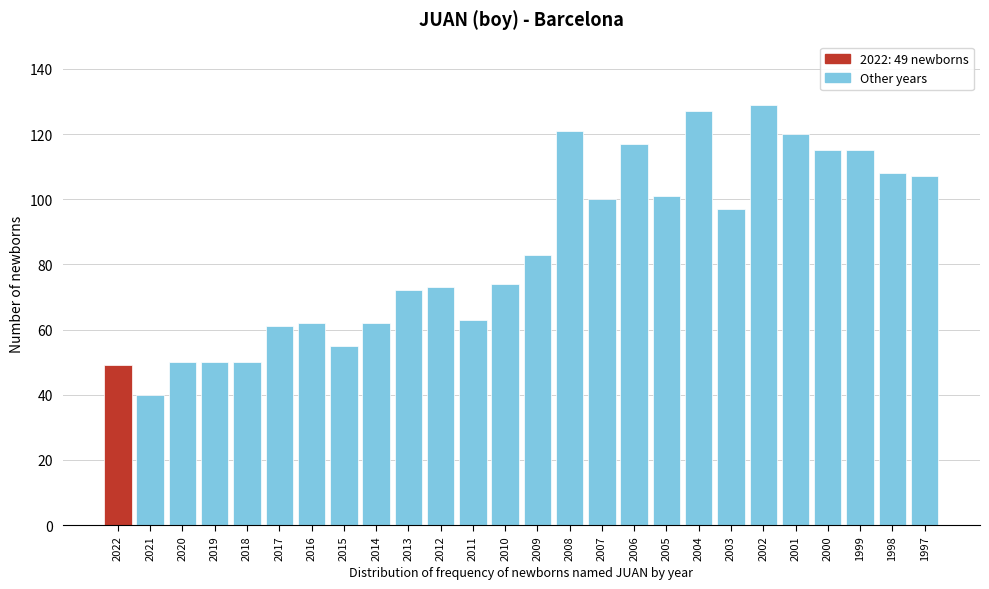

Reading left to right, list all the values displayed in this chart.

49	40	50	50	50	61	62	55	62	72	73	63	74	83	121	100	117	101	127	97	129	120	115	115	108	107